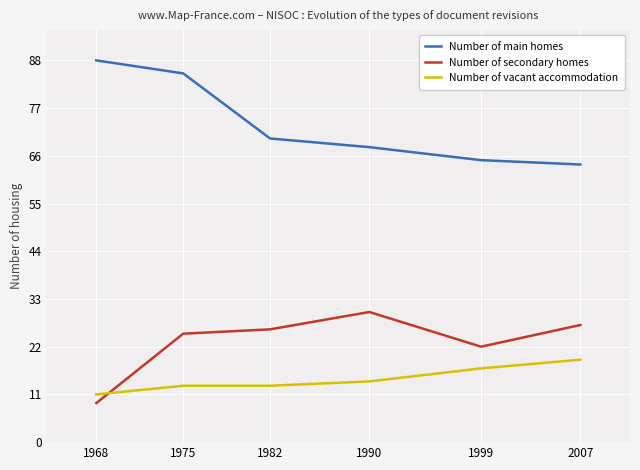

True or false: Number of secondary homes and Number of main homes cross at least once.

False